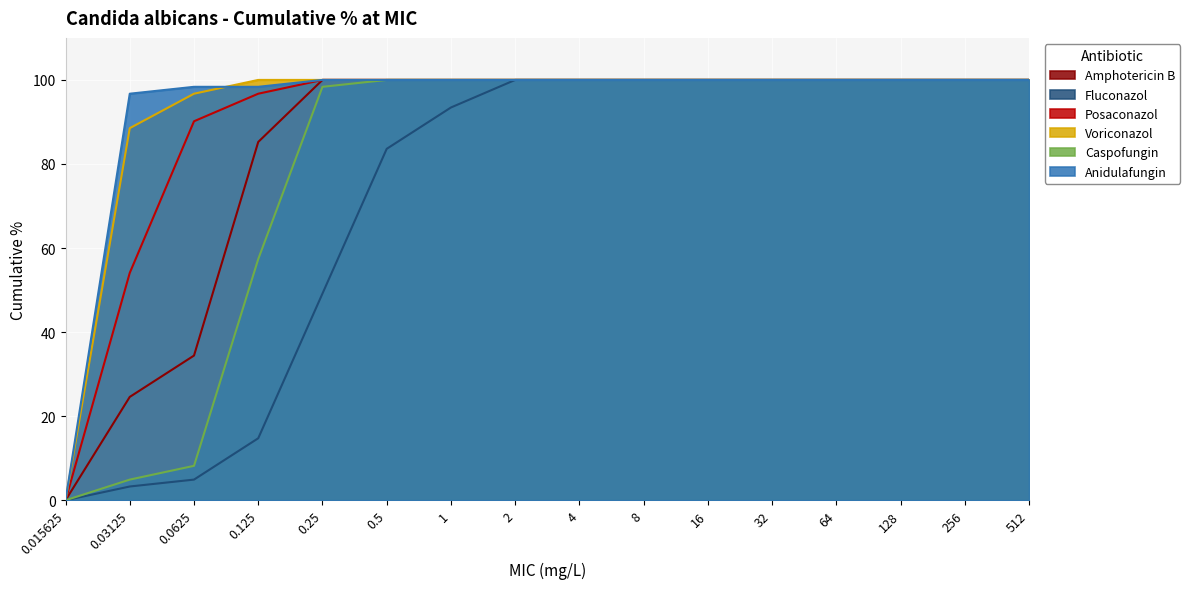

Reading right to left, what are all the values shown in this chart?

Amphotericin B: 512=100.0	256=100.0	128=100.0	64=100.0	32=100.0	16=100.0	8=100.0	4=100.0	2=100.0	1=100.0	0.5=100.0	0.25=100.0	0.125=85.2	0.0625=34.4	0.03125=24.6	0.015625=0.0
Fluconazol: 512=100.0	256=100.0	128=100.0	64=100.0	32=100.0	16=100.0	8=100.0	4=100.0	2=100.0	1=93.4	0.5=83.6	0.25=49.2	0.125=14.8	0.0625=4.9	0.03125=3.3	0.015625=0.0
Posaconazol: 512=100.0	256=100.0	128=100.0	64=100.0	32=100.0	16=100.0	8=100.0	4=100.0	2=100.0	1=100.0	0.5=100.0	0.25=100.0	0.125=96.7	0.0625=90.2	0.03125=54.1	0.015625=0.0
Voriconazol: 512=100.0	256=100.0	128=100.0	64=100.0	32=100.0	16=100.0	8=100.0	4=100.0	2=100.0	1=100.0	0.5=100.0	0.25=100.0	0.125=100.0	0.0625=96.7	0.03125=88.5	0.015625=0.0
Caspofungin: 512=100.0	256=100.0	128=100.0	64=100.0	32=100.0	16=100.0	8=100.0	4=100.0	2=100.0	1=100.0	0.5=100.0	0.25=98.4	0.125=57.4	0.0625=8.2	0.03125=4.9	0.015625=0.0
Anidulafungin: 512=100.0	256=100.0	128=100.0	64=100.0	32=100.0	16=100.0	8=100.0	4=100.0	2=100.0	1=100.0	0.5=100.0	0.25=100.0	0.125=98.4	0.0625=98.4	0.03125=96.7	0.015625=0.0